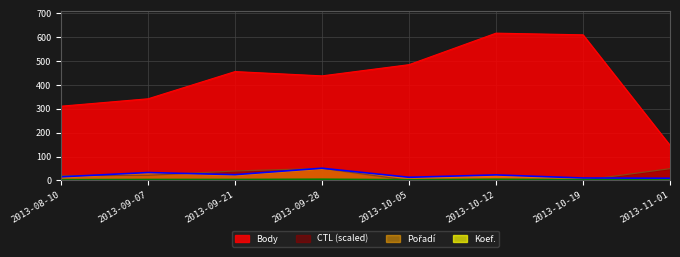

Which category has the highest value in the Body series?

2013-10-12